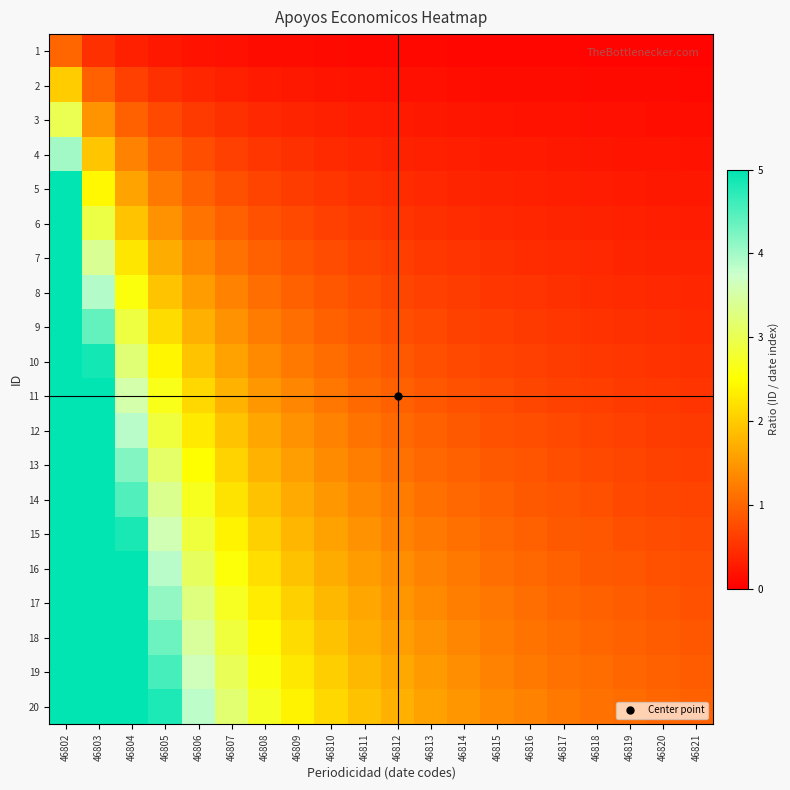

Between 46802 and 46803, which is larger?

46802